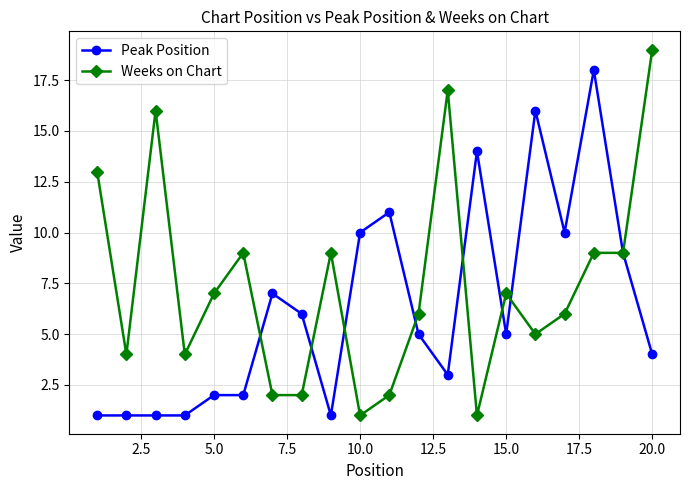

Which series has the largest total across all categories?

Weeks on Chart